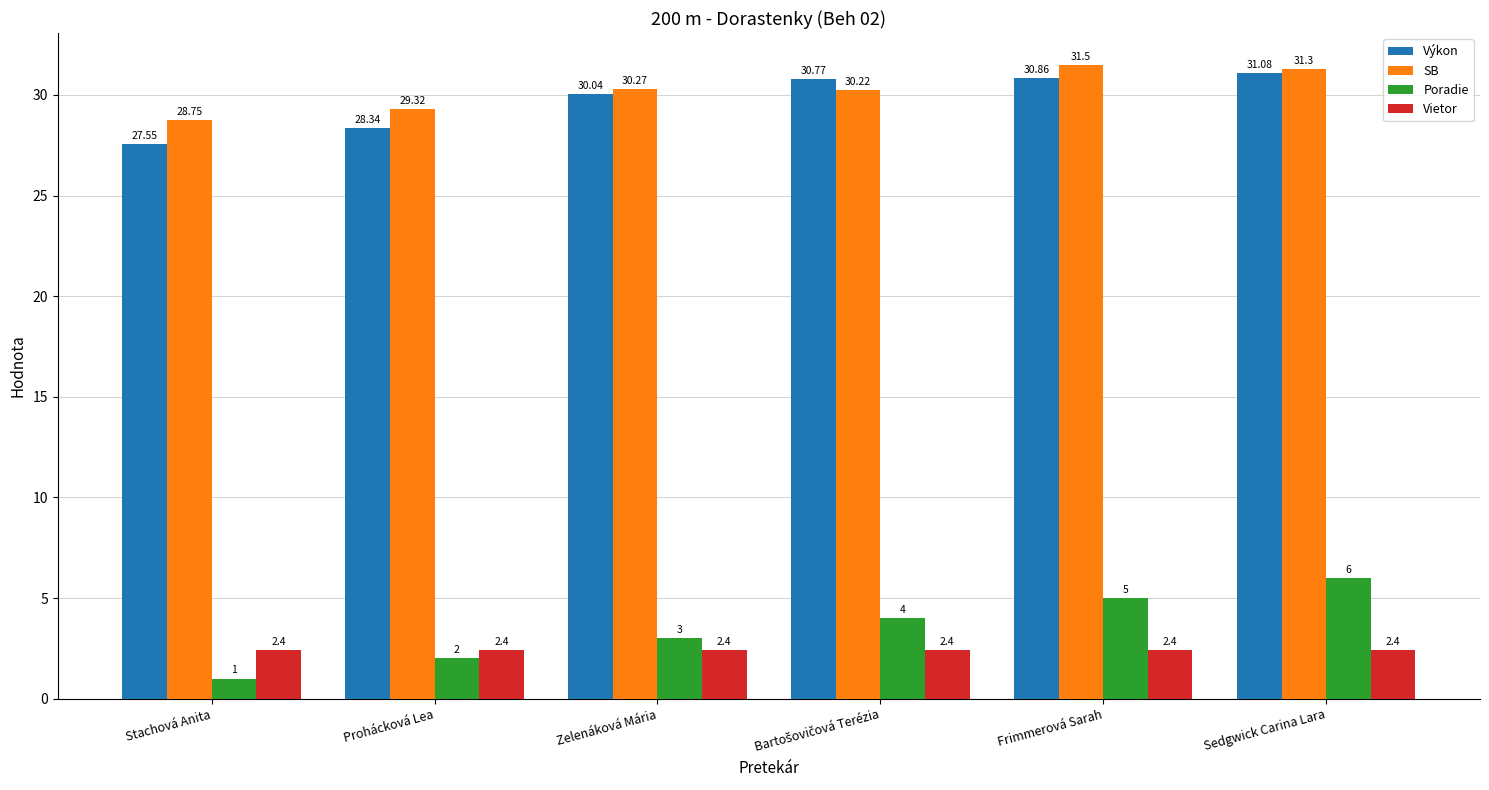

Which label corresponds to the smallest value in the chart?

Stachová Anita